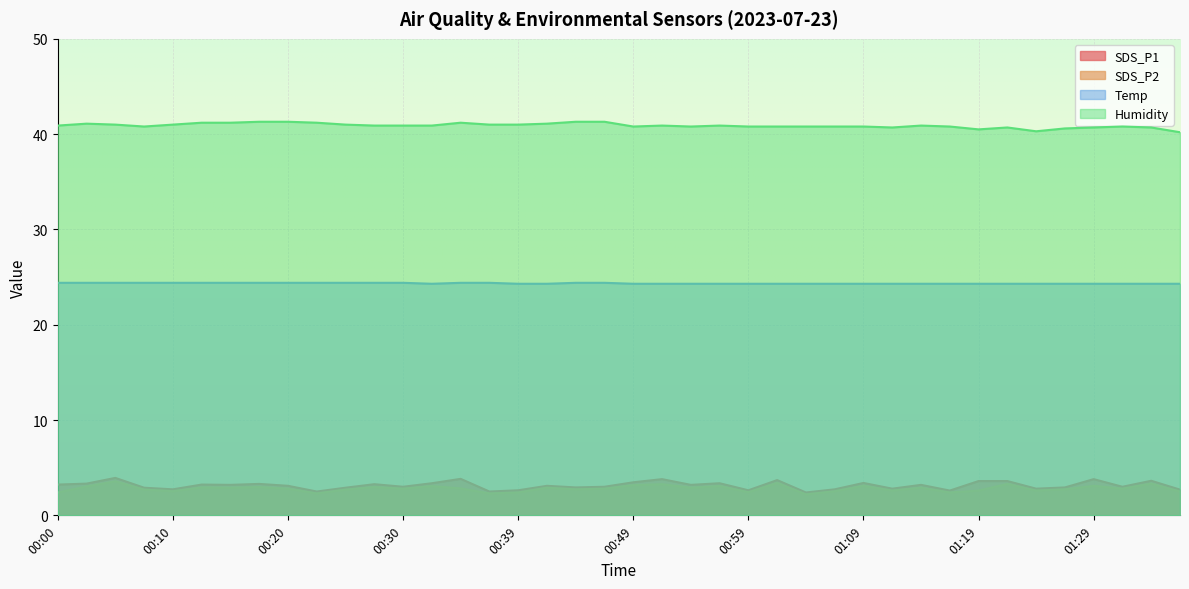

Reading left to right, what are all the values shown in this chart?

SDS_P1: 3.2	3.3	3.9	2.9	2.7	3.2	3.2	3.3	3.1	2.5	2.9	3.3	3.0	3.4	3.8	2.5	2.6	3.1	2.9	3.0	3.5	3.8	3.2	3.4	2.6	3.7	2.4	2.7	3.4	2.8	3.2	2.6	3.6	3.6	2.8	2.9	3.8	3.0	3.6	2.7
SDS_P2: 2.4	3.0	3.6	2.7	2.5	2.9	2.9	3.0	2.8	2.3	2.7	3.0	2.8	3.1	2.8	2.3	2.4	2.9	2.7	2.8	3.2	3.3	2.9	3.1	2.4	3.4	2.2	2.5	3.1	2.6	2.9	2.4	2.6	3.3	2.6	2.7	3.1	2.8	3.3	2.5
Temp: 24.4	24.4	24.4	24.4	24.4	24.4	24.4	24.4	24.4	24.4	24.4	24.4	24.4	24.3	24.4	24.4	24.3	24.3	24.4	24.4	24.3	24.3	24.3	24.3	24.3	24.3	24.3	24.3	24.3	24.3	24.3	24.3	24.3	24.3	24.3	24.3	24.3	24.3	24.3	24.3
Humidity: 40.9	41.1	41.0	40.8	41.0	41.2	41.2	41.3	41.3	41.2	41.0	40.9	40.9	40.9	41.2	41.0	41.0	41.1	41.3	41.3	40.8	40.9	40.8	40.9	40.8	40.8	40.8	40.8	40.8	40.7	40.9	40.8	40.5	40.7	40.3	40.6	40.7	40.8	40.7	40.2